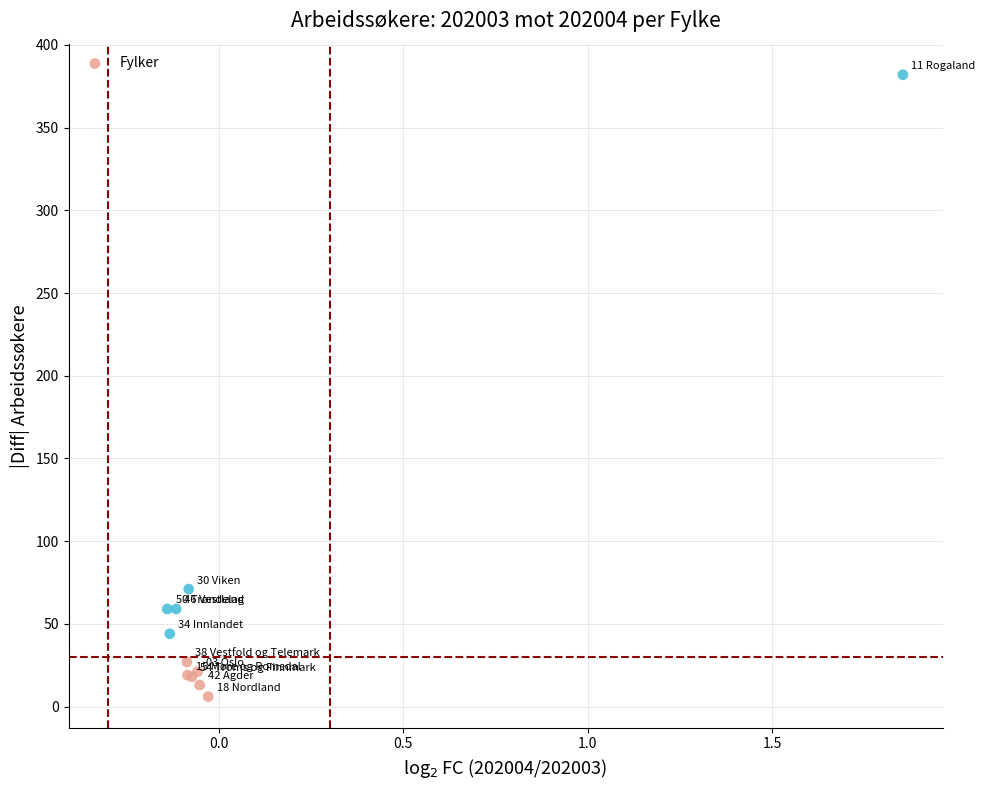

What Y value in the scatter plot is closest to 194?

71